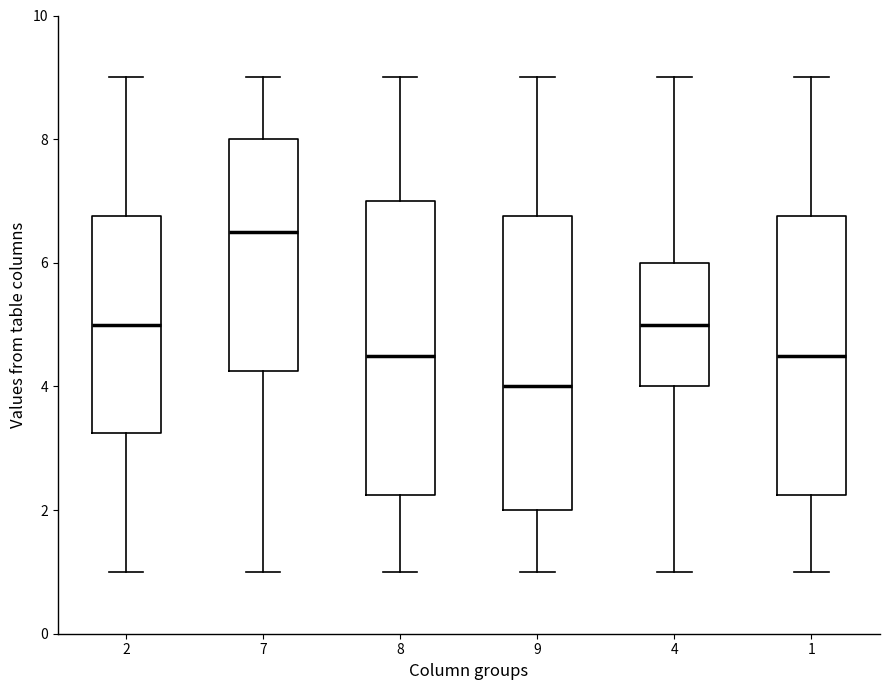

Reading left to right, read every box against the y-axis: the position of its median line, the range the box covers, and the ends of its whiskers. The values are not printed on the chart, so give them approximately, as read against the axis.

2: median 5.0, box 3.2 to 6.8, whiskers 1.0 to 9.0
7: median 6.6, box 4.2 to 8.0, whiskers 1.0 to 9.0
8: median 4.6, box 2.2 to 7.0, whiskers 1.0 to 9.0
9: median 4.0, box 2.0 to 6.8, whiskers 1.0 to 9.0
4: median 5.0, box 4.0 to 6.0, whiskers 1.0 to 9.0
1: median 4.6, box 2.2 to 6.8, whiskers 1.0 to 9.0